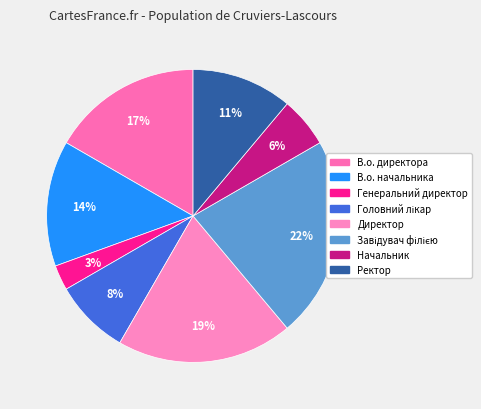

What is the smallest slice in the pie chart?

Генеральний директор